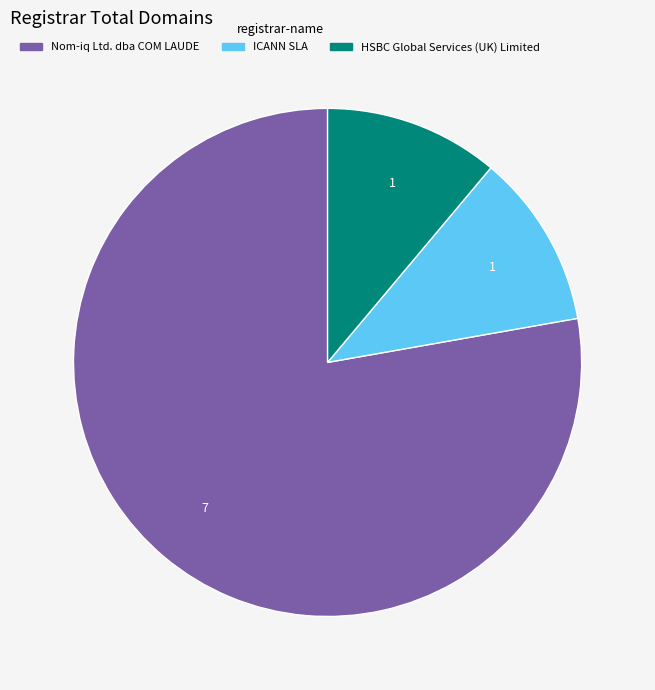

Which has a higher value, ICANN SLA or Nom-iq Ltd. dba COM LAUDE?

Nom-iq Ltd. dba COM LAUDE